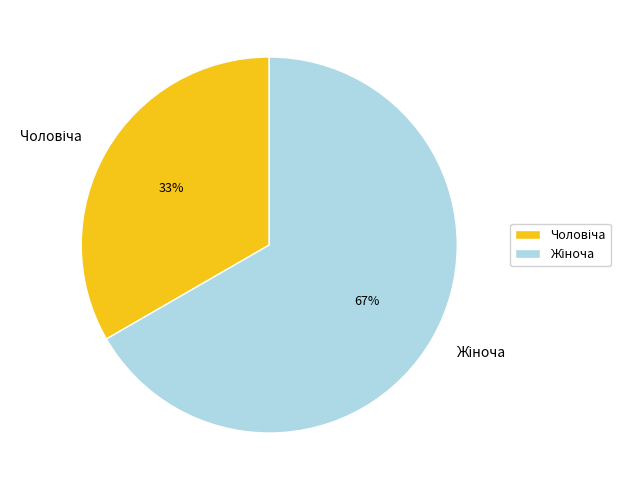

To the nearest percent, what is the average slice percentage?

50%